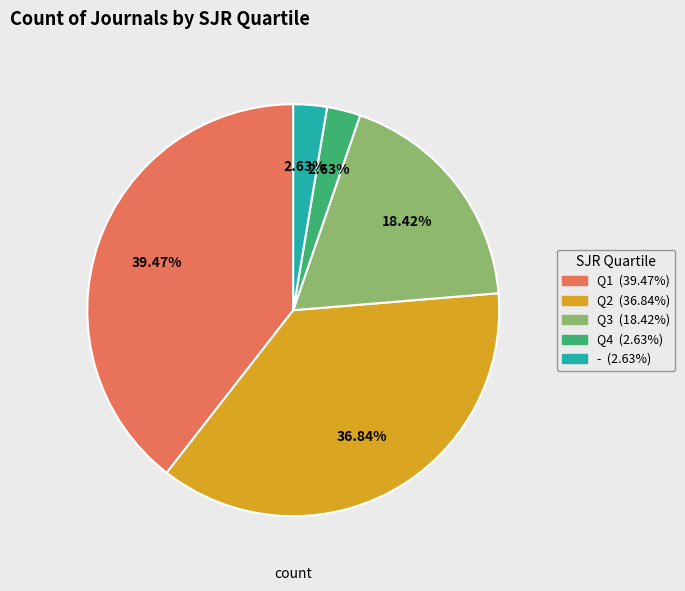

What portion of the pie excludes Q4?

97.4%